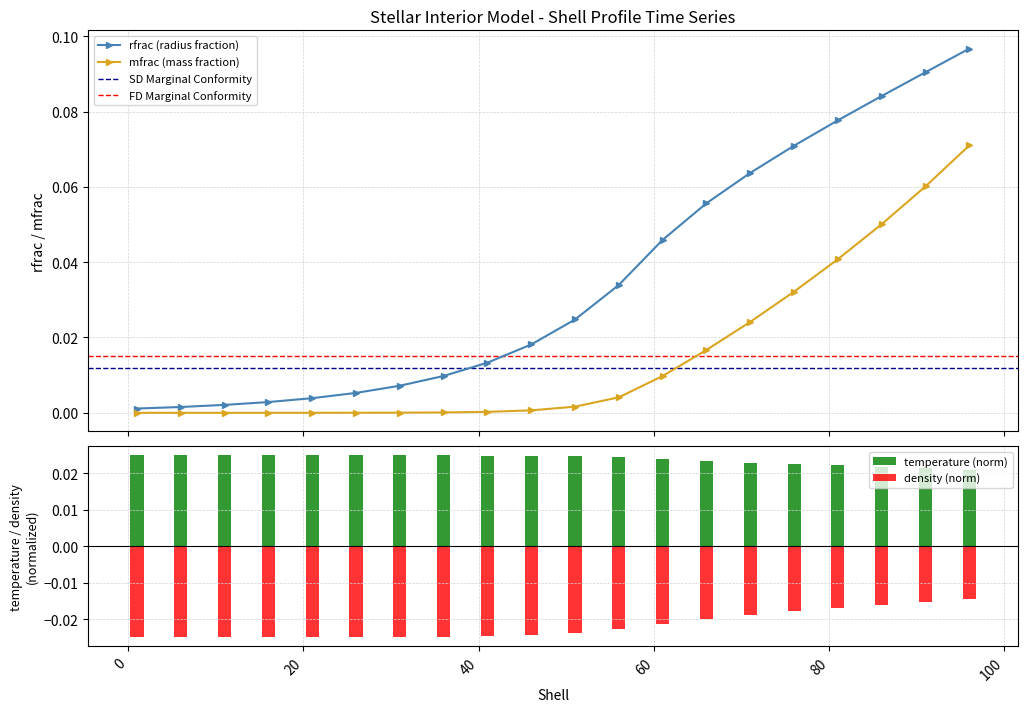

The value of rfrac at 36 is 0.0. True or false?

True